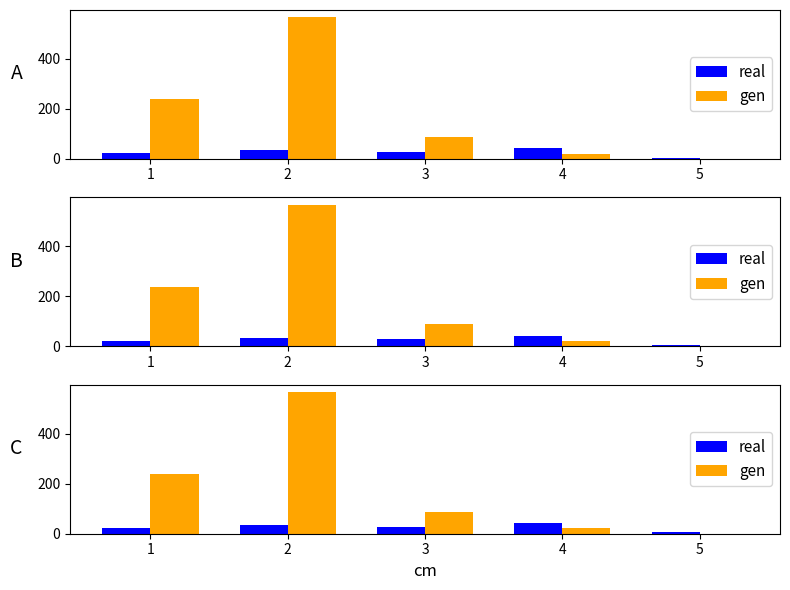

What are all the series names shown in the legend?

real, gen